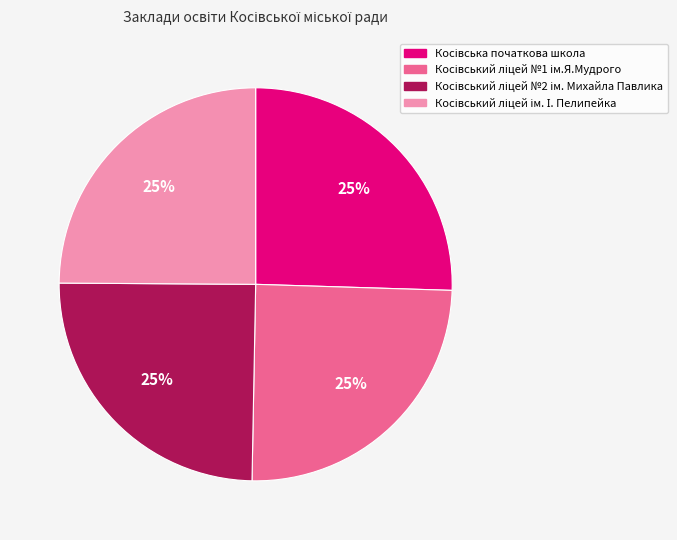

How many slices are in this pie chart?

4